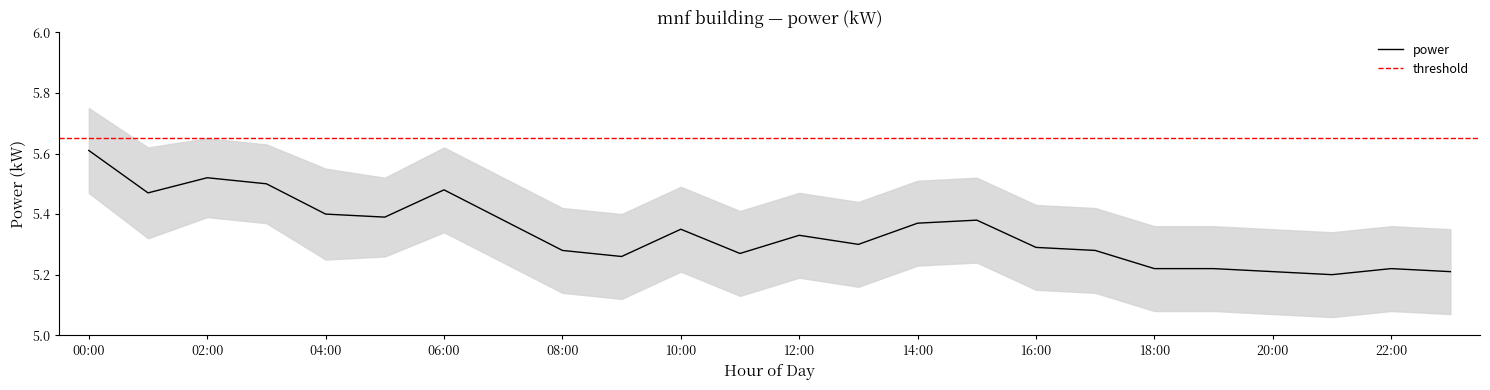

What position from the right is 20:00?

4